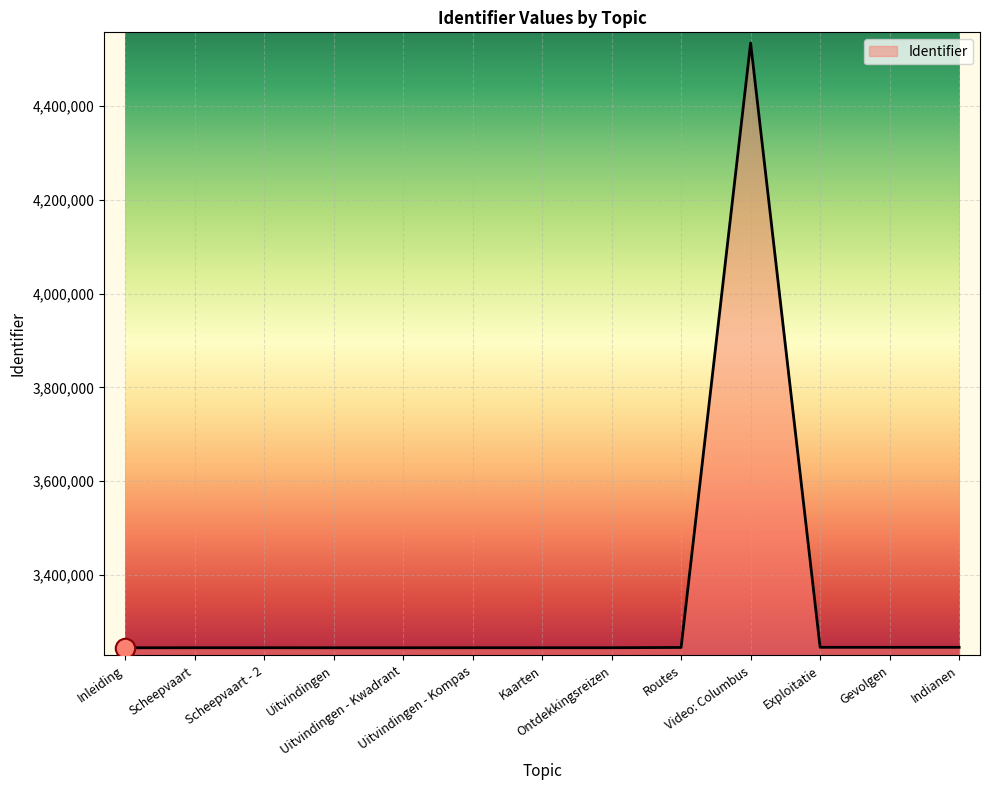

The chart shows a value of 3245683 at Gevolgen. True or false?

True